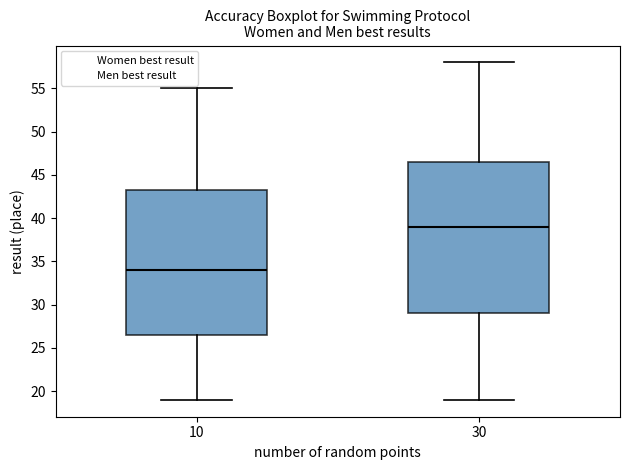

Reading left to right, transcribe this box plot: for each box, give where its median line is, the range the box spans, and where its two whiskers end, as read against the y-axis. The values are not printed on the chart, so give them approximately, as read against the axis.

10: median 34.0, box 26.5 to 43.5, whiskers 19.0 to 55.0
30: median 39.0, box 29.0 to 46.5, whiskers 19.0 to 58.0